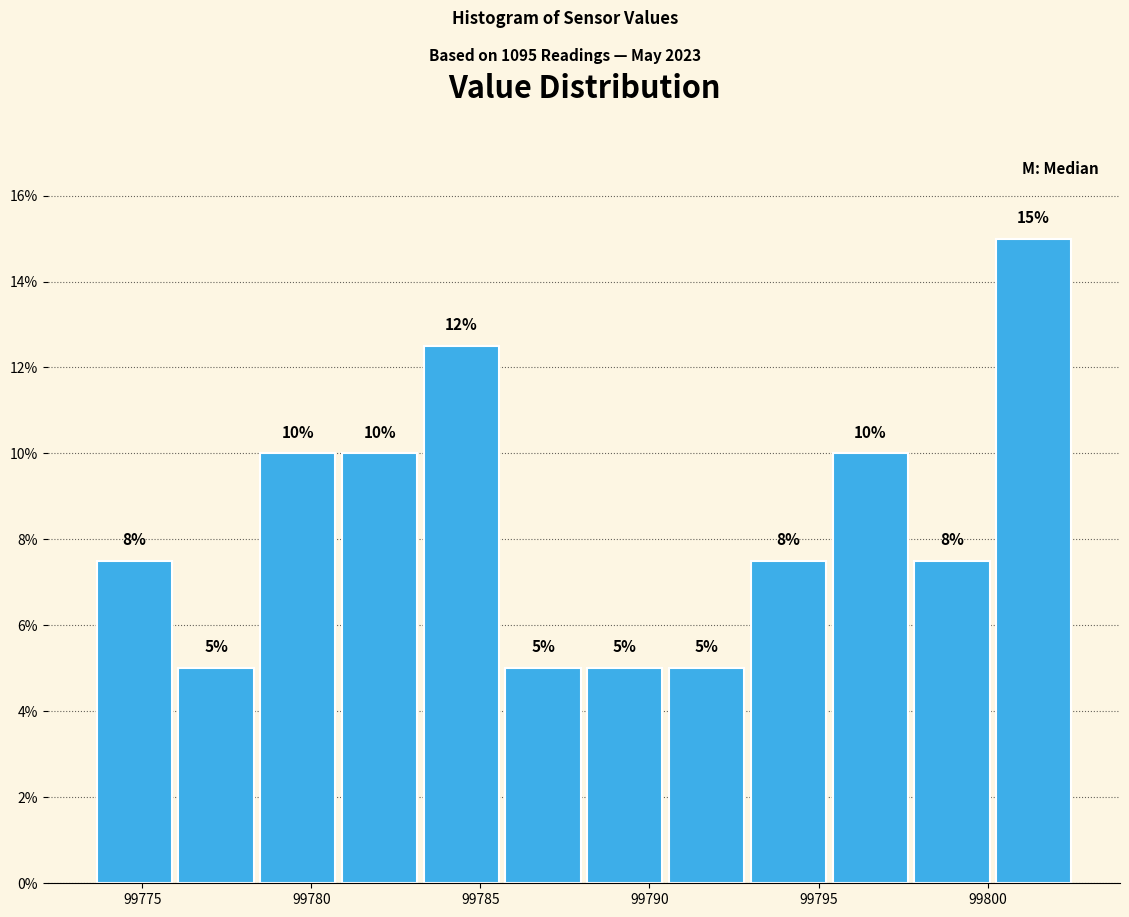

Which range on the x-axis has the tallest bar?

99800.0 to 99802.5